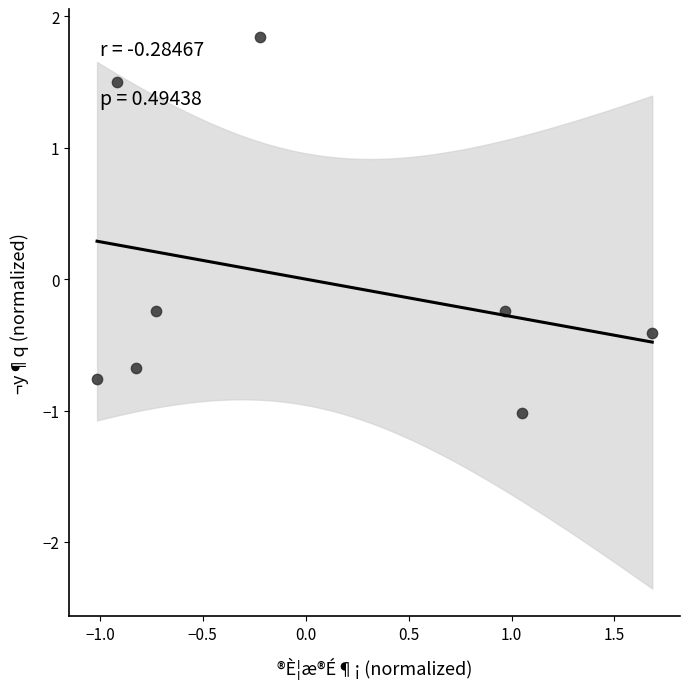

What is the range of Y values (max minus min)?

2.9